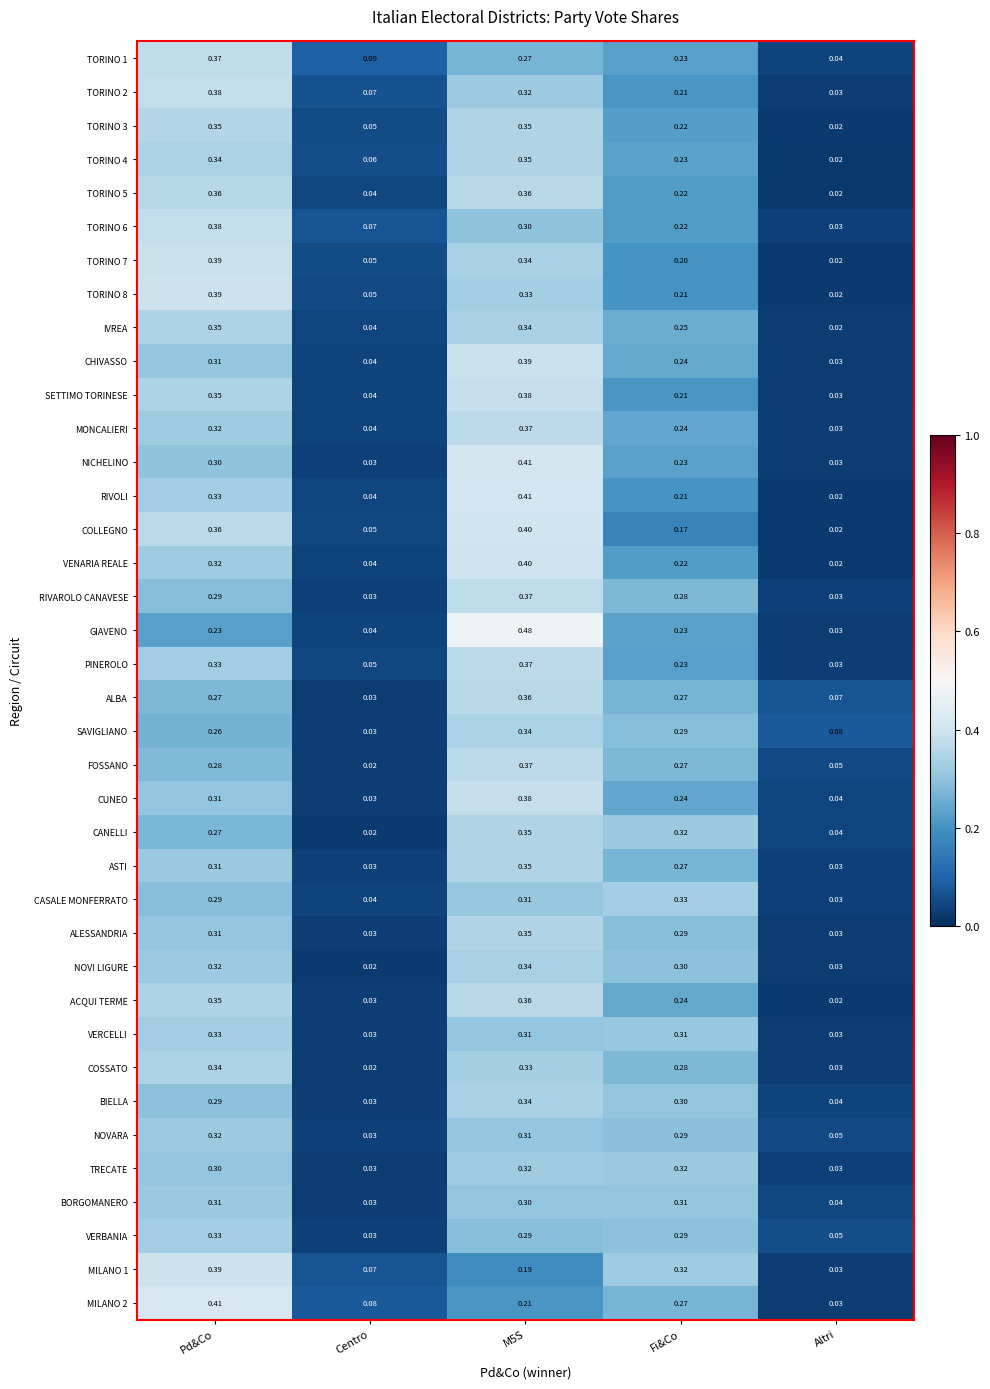

At which label is CHIVASSO closest to 0?

Altri